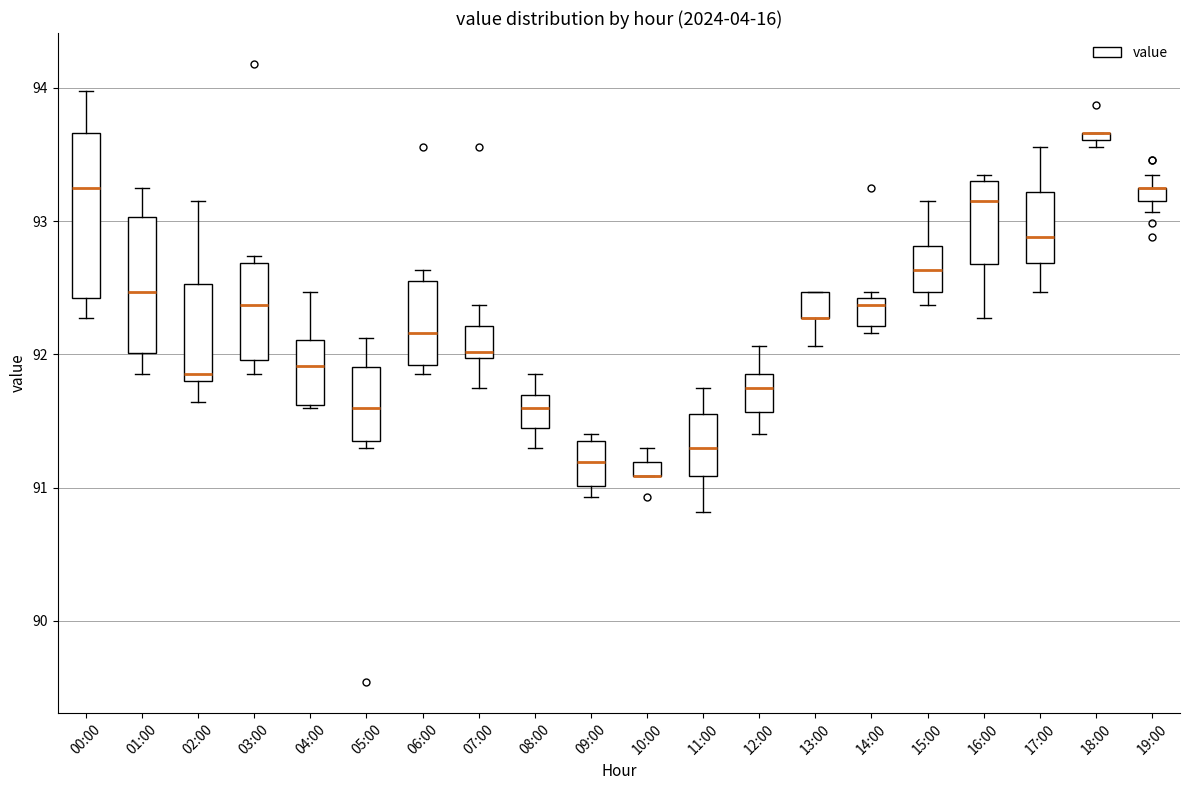

Where is the lower edge of the box for 19:00 on the y-axis? The values are not printed on the chart, so give them approximately, as read against the axis.

93.2